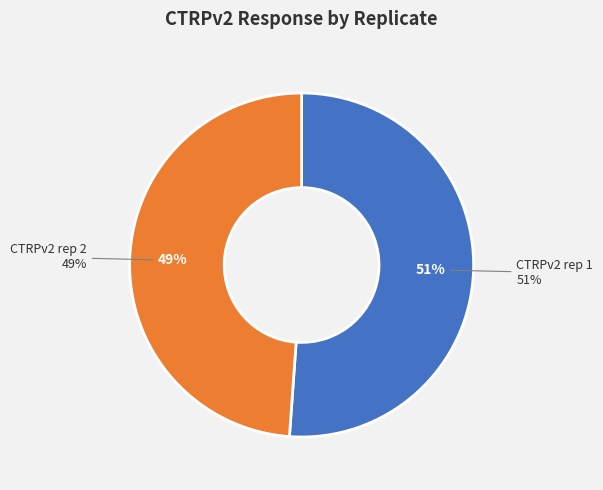

True or false: 22 accounts for 12% of the total.

False